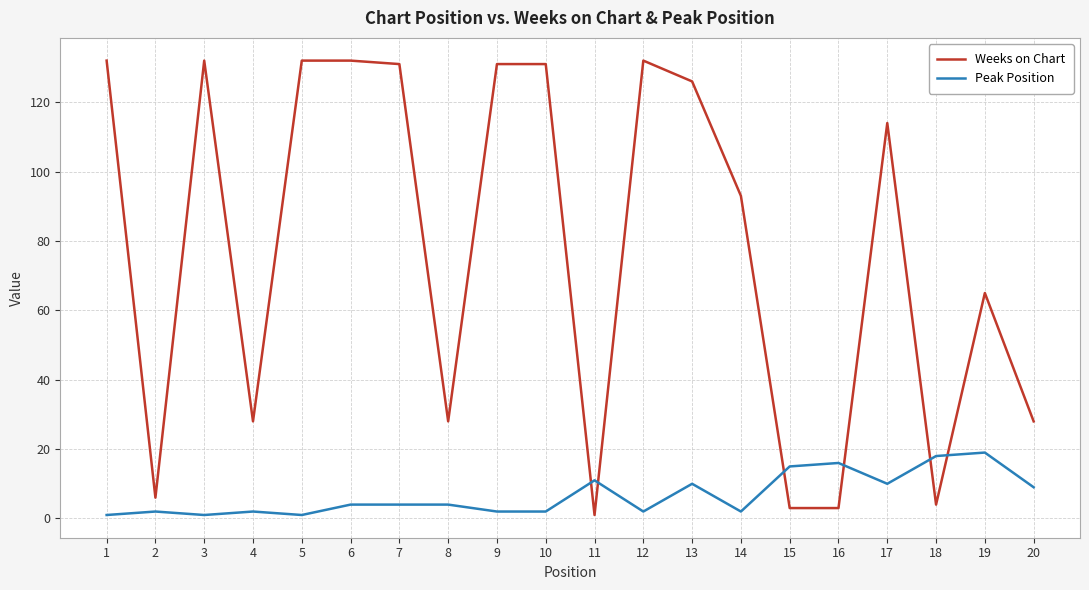

Reading left to right, what are all the values shown in this chart?

Weeks on Chart: 132	6	132	28	132	132	131	28	131	131	1	132	126	93	3	3	114	4	65	28
Peak Position: 1	2	1	2	1	4	4	4	2	2	11	2	10	2	15	16	10	18	19	9